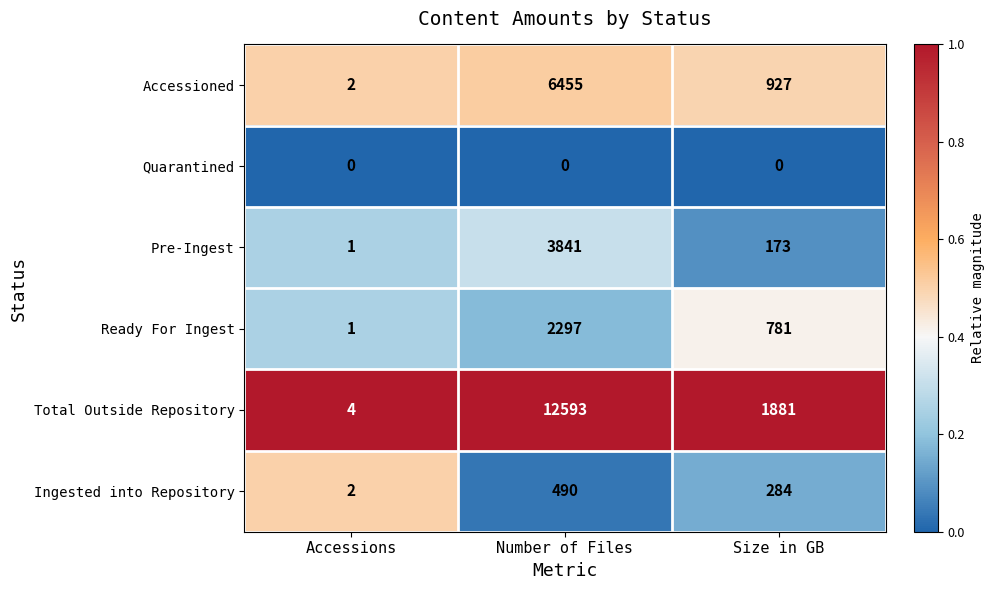

At which category does the chart reach its peak across all series?

Number of Files